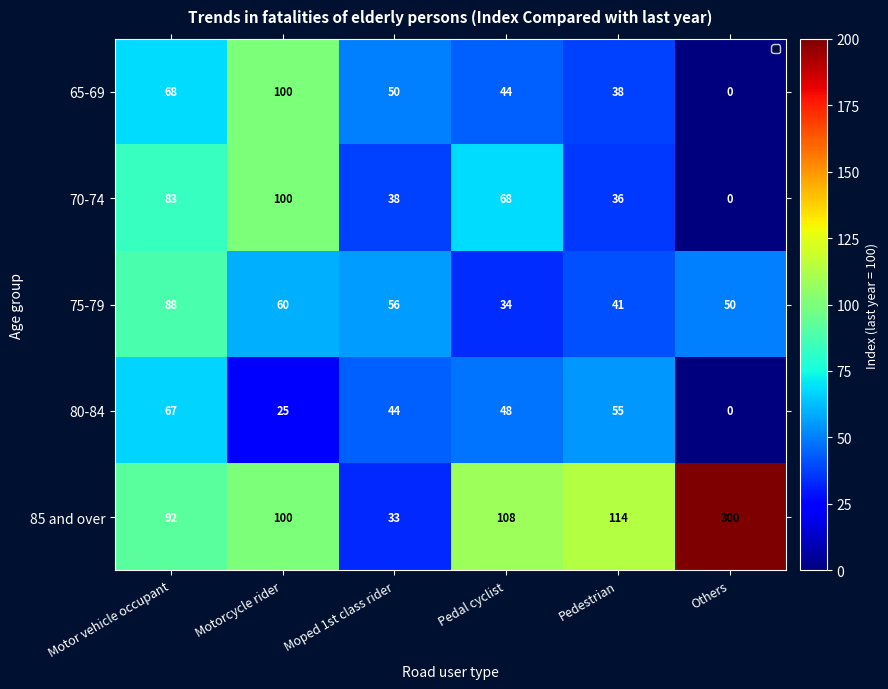

Which series changed the most between Motor vehicle occupant and Motorcycle rider?

80-84